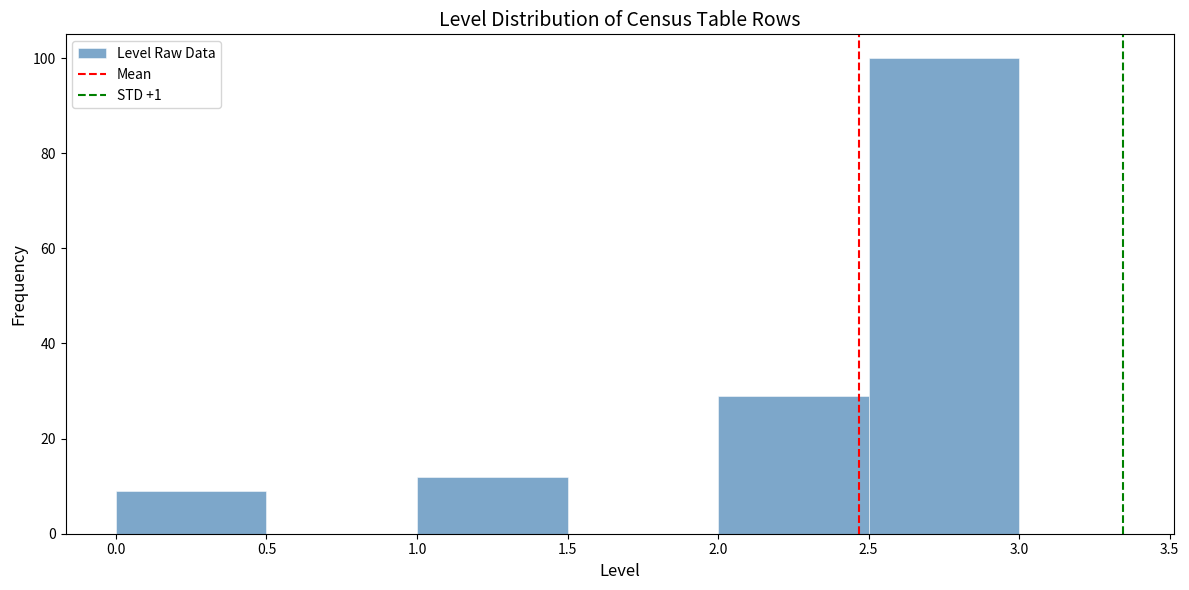

What is the height of the bar covering 0.0 to 0.5 on the x-axis? The values are not printed on the chart, so give them approximately, as read against the axis.

10